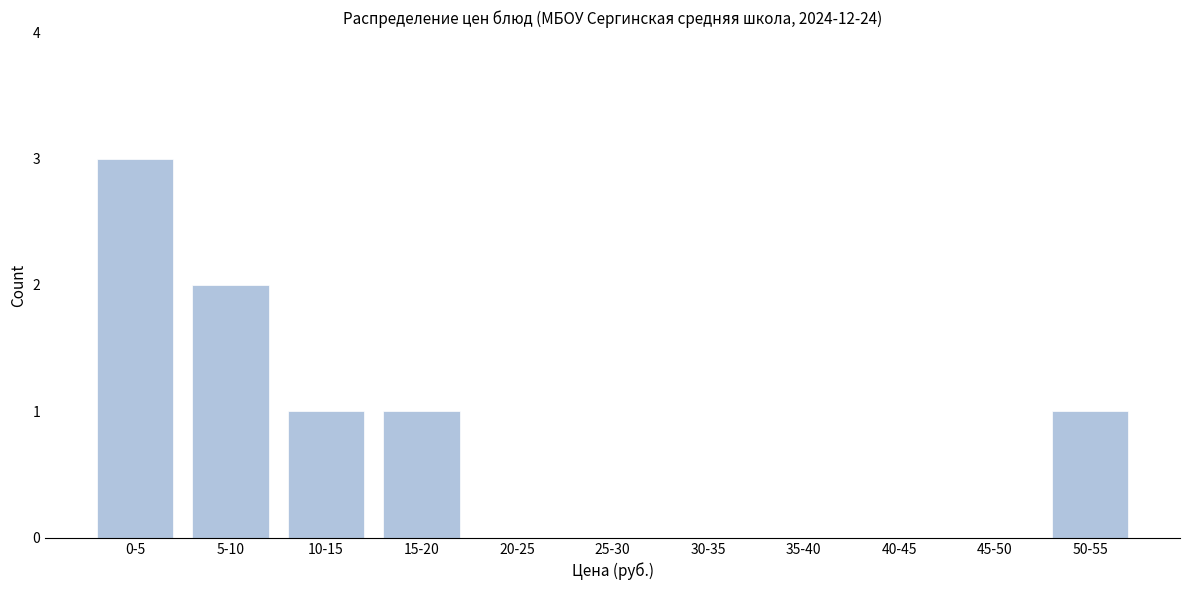

Reading left to right, list all the values displayed in this chart.

0-5=3	5-10=2	10-15=1	15-20=1	20-25=0	25-30=0	30-35=0	35-40=0	40-45=0	45-50=0	50-55=1